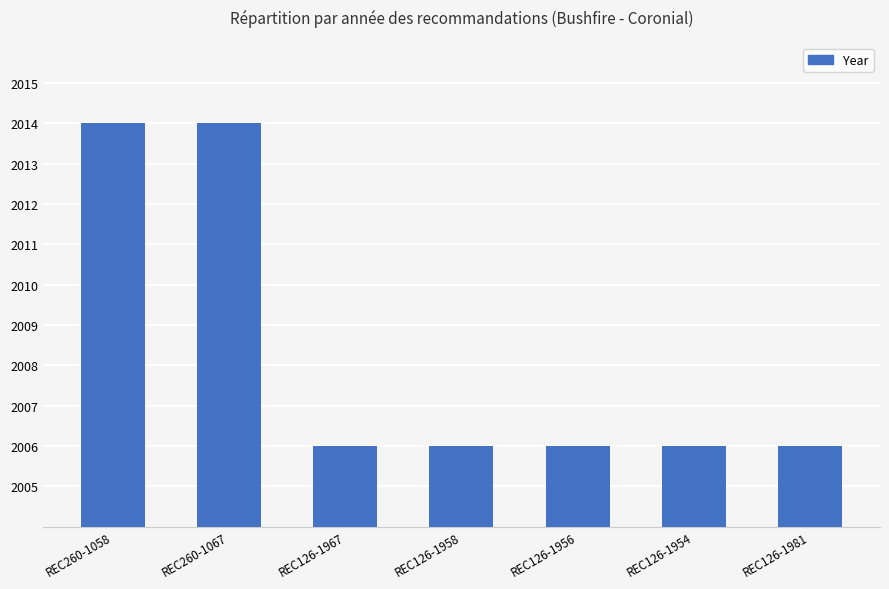

What is the average value?

2008